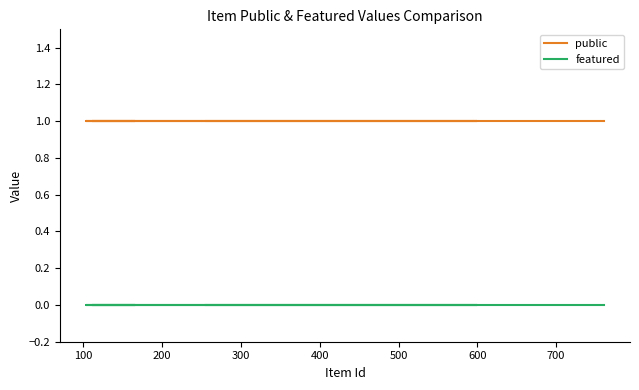

At how many categories does at least one series exceed 0?

10